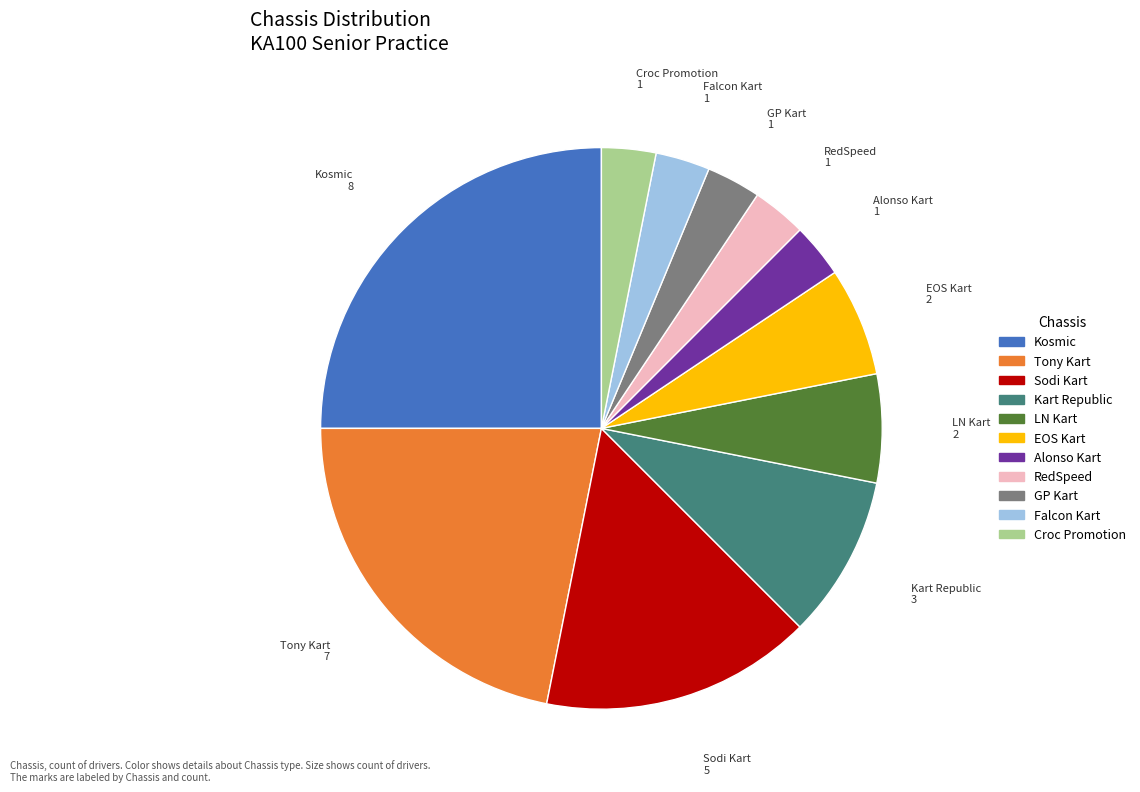

Does any single category account for the majority?

No